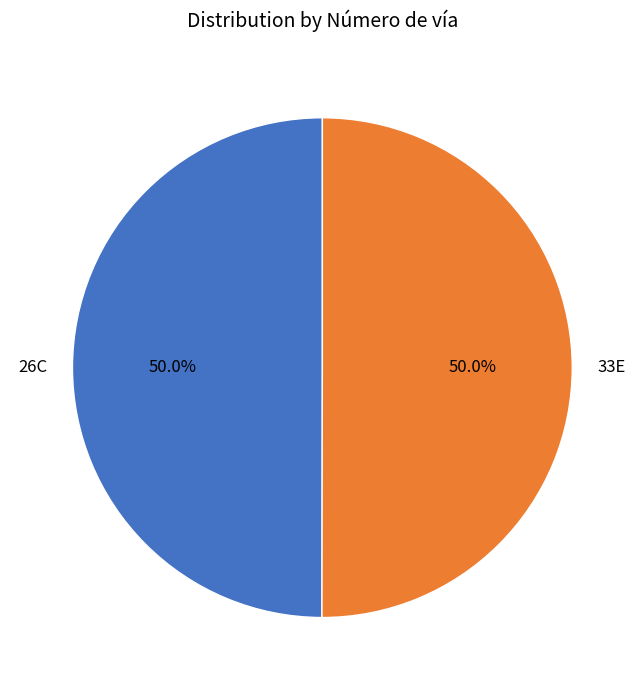

The 33E slice represents 61% of the pie. True or false?

False